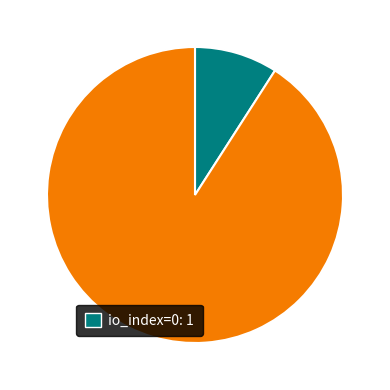

Is there a majority slice in this chart?

Yes